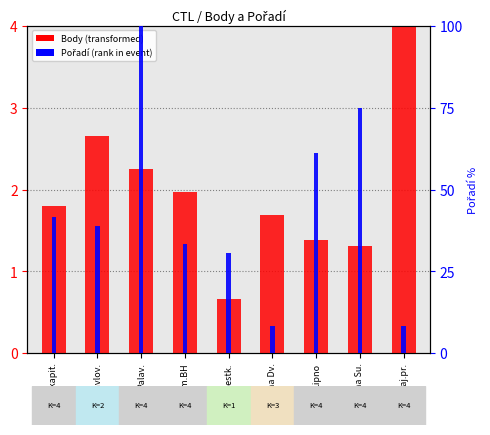

Rank the series by their average value, from highest to lowest.

Pořadí (% rank), Body (scaled)